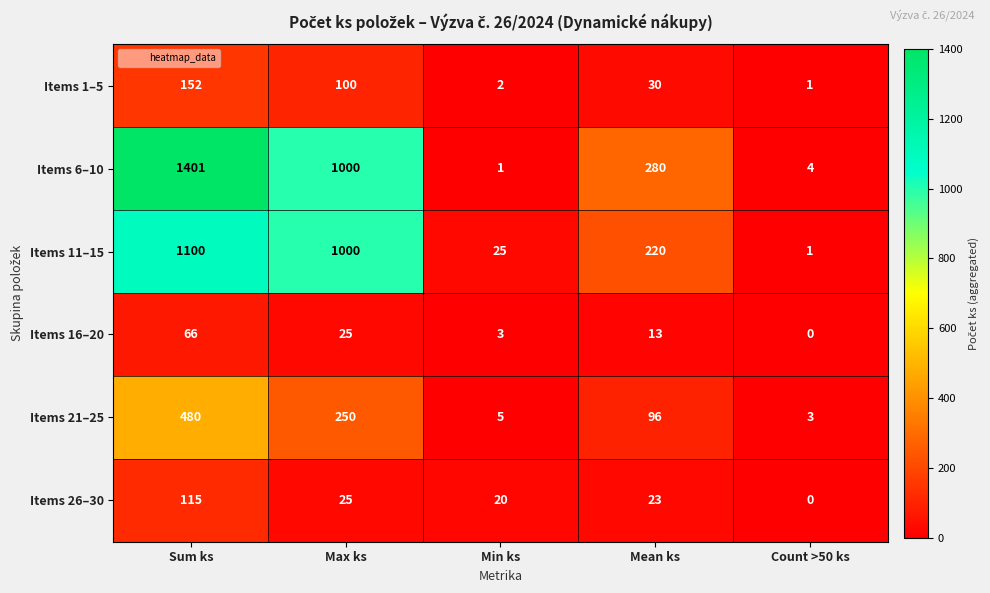

How many series are shown in this chart?

6